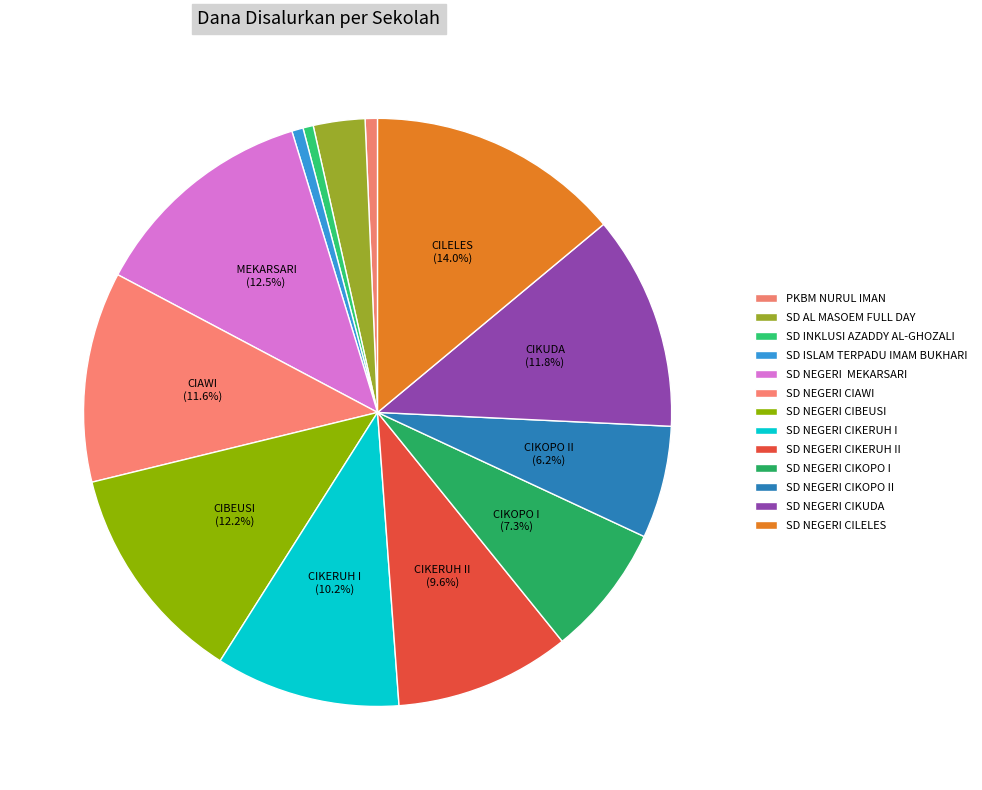

Which category has the smallest portion of the pie?

SD INKLUSI AZADDY AL-GHOZALI